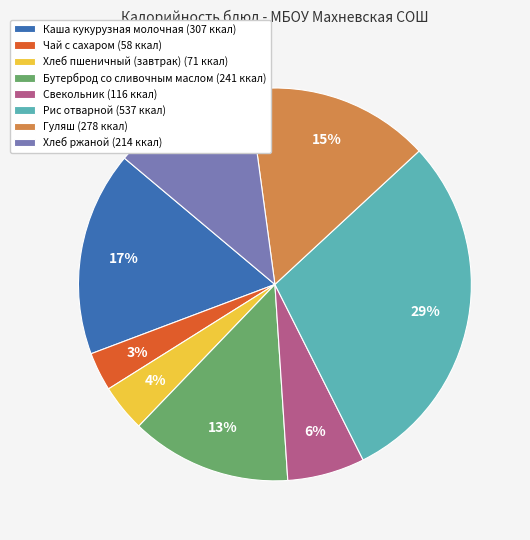

To the nearest percent, what is the difference between the Чай с сахаром and Хлеб ржаной slice percentages?

9%